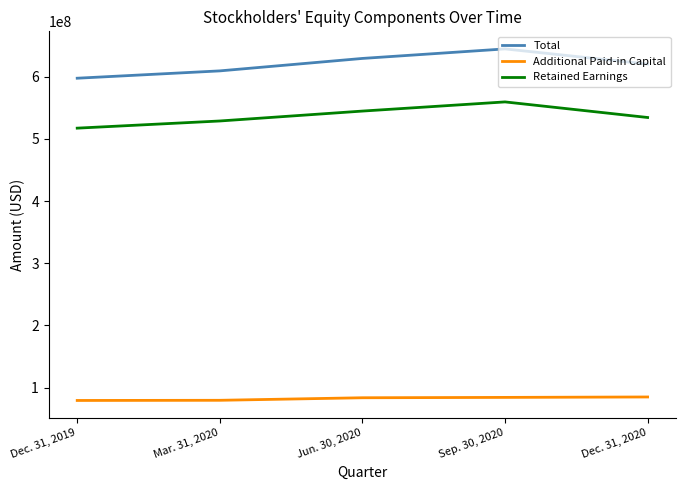

How many lines are shown in the chart?

3